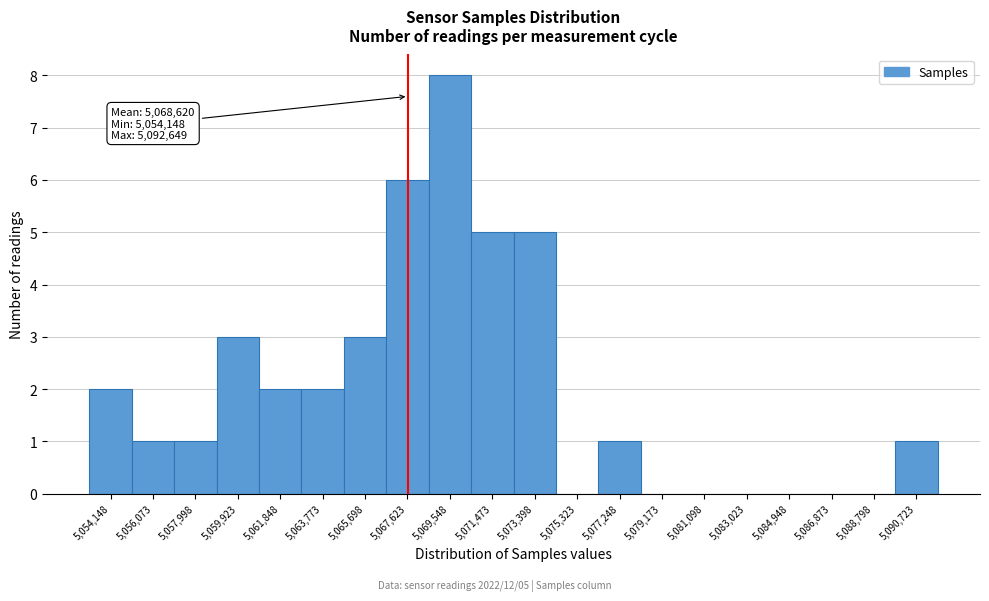

Reading left to right, extract all data points from this chart.

5,054,148=2	5,056,073=1	5,057,998=1	5,059,923=3	5,061,848=2	5,063,773=2	5,065,698=3	5,067,623=6	5,069,548=8	5,071,473=5	5,073,398=5	5,075,323=0	5,077,248=1	5,079,173=0	5,081,098=0	5,083,023=0	5,084,948=0	5,086,873=0	5,088,798=0	5,090,723=1